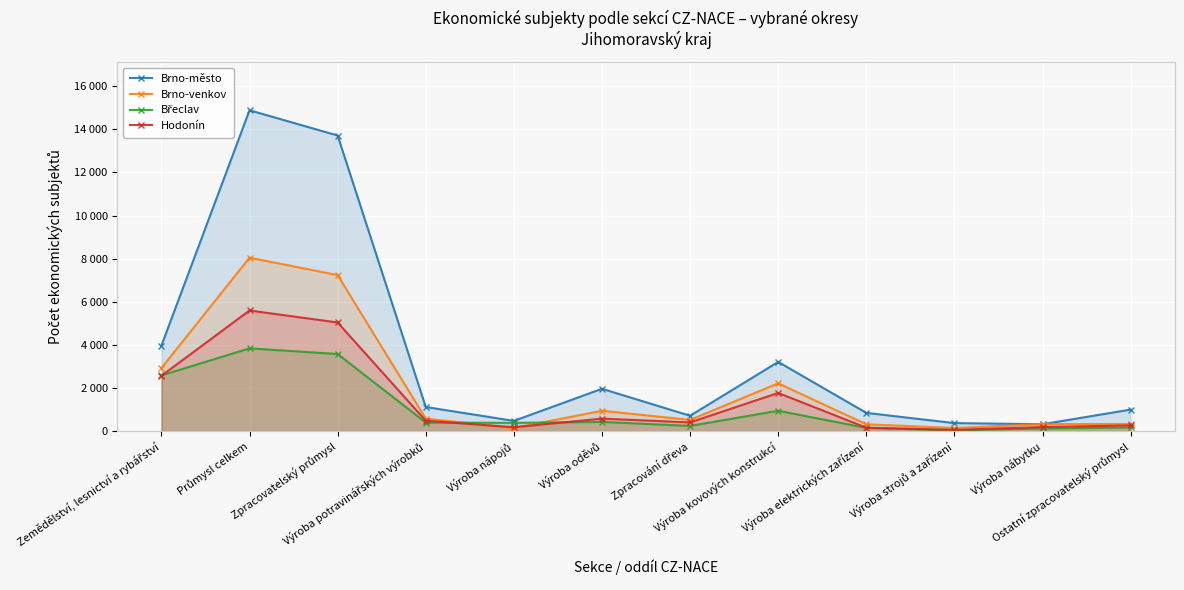

At which category is the sum across all series the highest?

Průmysl celkem